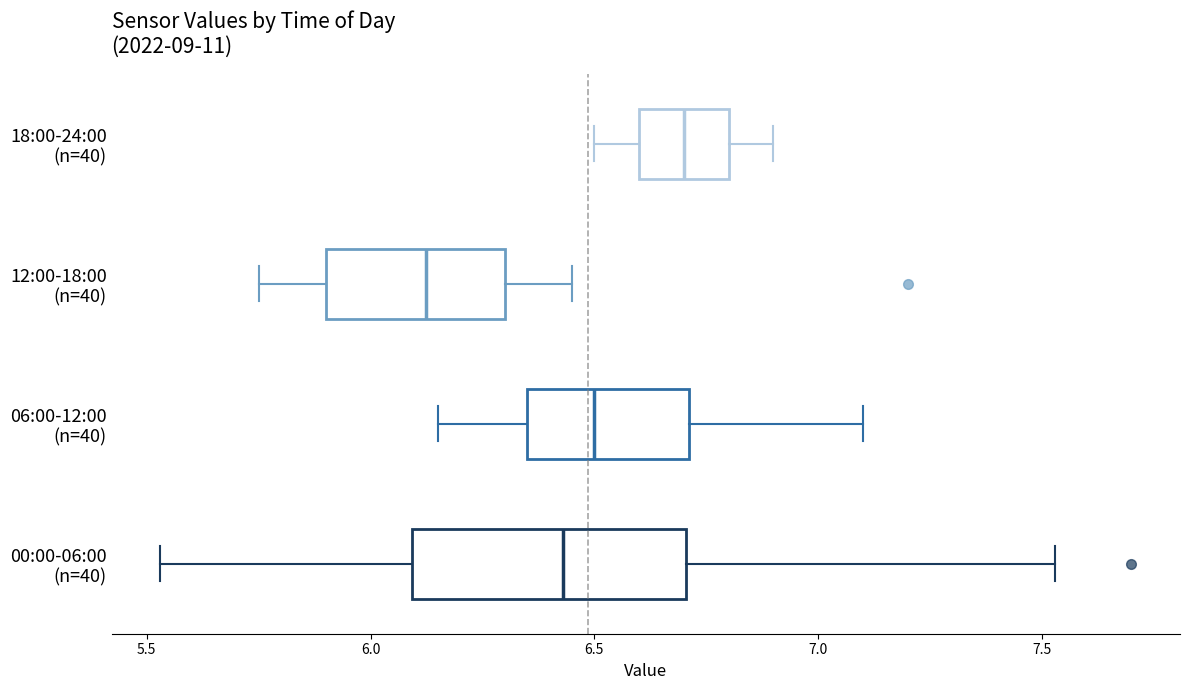

Reading bottom to top, read every box against the x-axis: the position of its median line, the range the box covers, and the ends of its whiskers. The values are not printed on the chart, so give them approximately, as read against the axis.

00:00-06:00 (n=40): median 6.45, box 6.10 to 6.70, whiskers 5.55 to 7.55
06:00-12:00 (n=40): median 6.50, box 6.35 to 6.70, whiskers 6.15 to 7.10
12:00-18:00 (n=40): median 6.15, box 5.90 to 6.30, whiskers 5.75 to 6.45
18:00-24:00 (n=40): median 6.70, box 6.60 to 6.80, whiskers 6.50 to 6.90